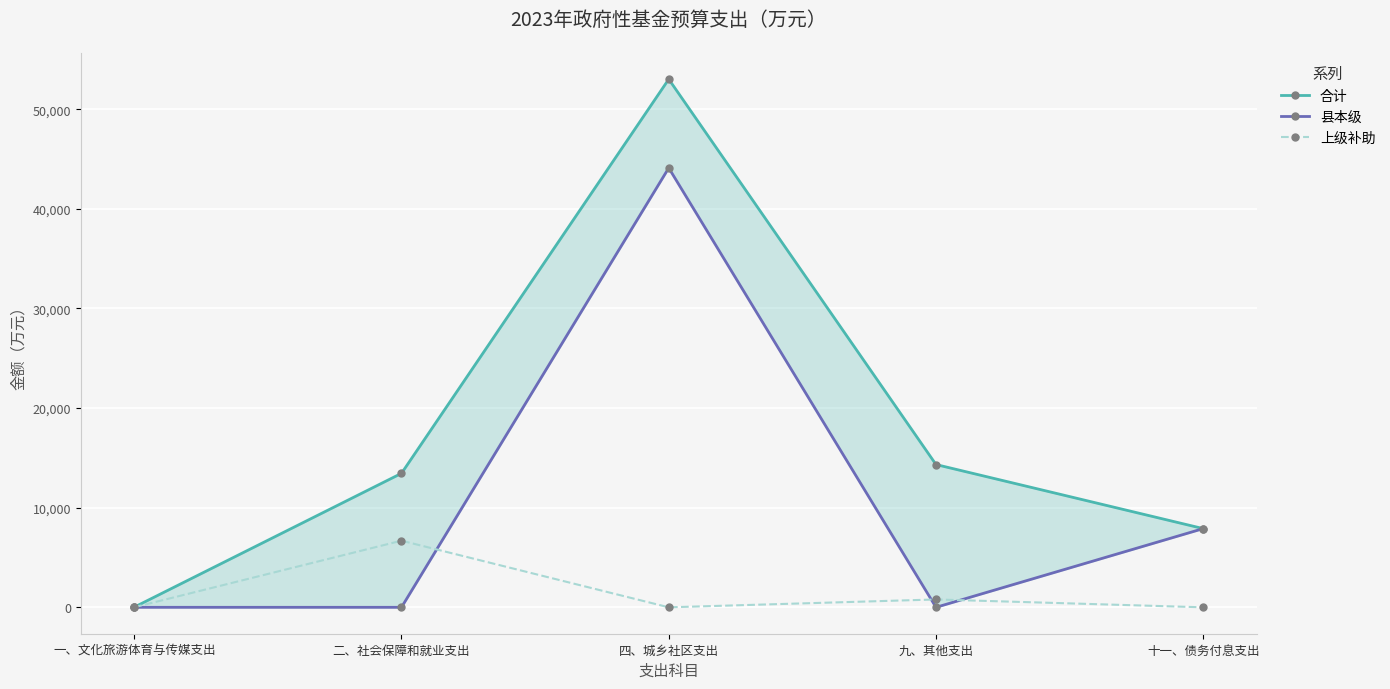

At which category is the sum across all series the highest?

四、城乡社区支出